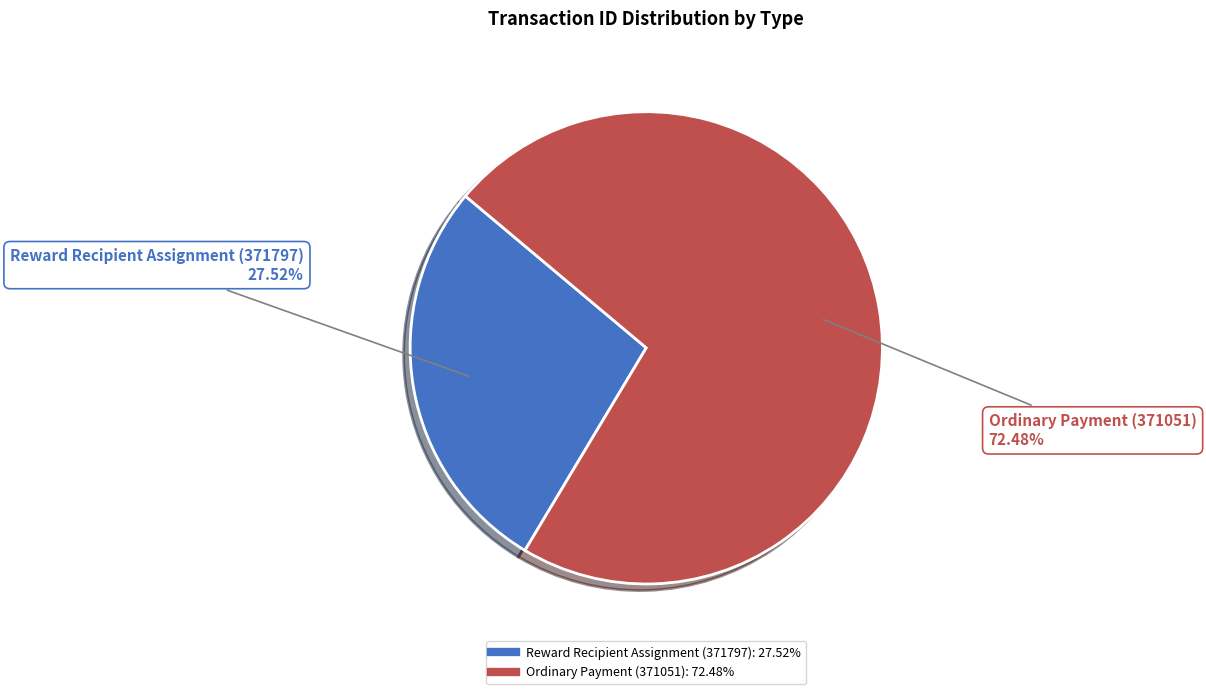

Is it true that Ordinary Payment (371051) is 72% of the pie?

True